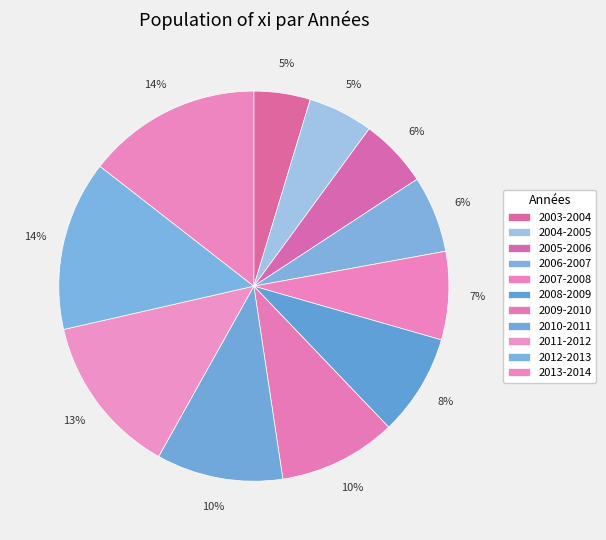

Between 2003-2004 and 2011-2012, which is larger?

2011-2012